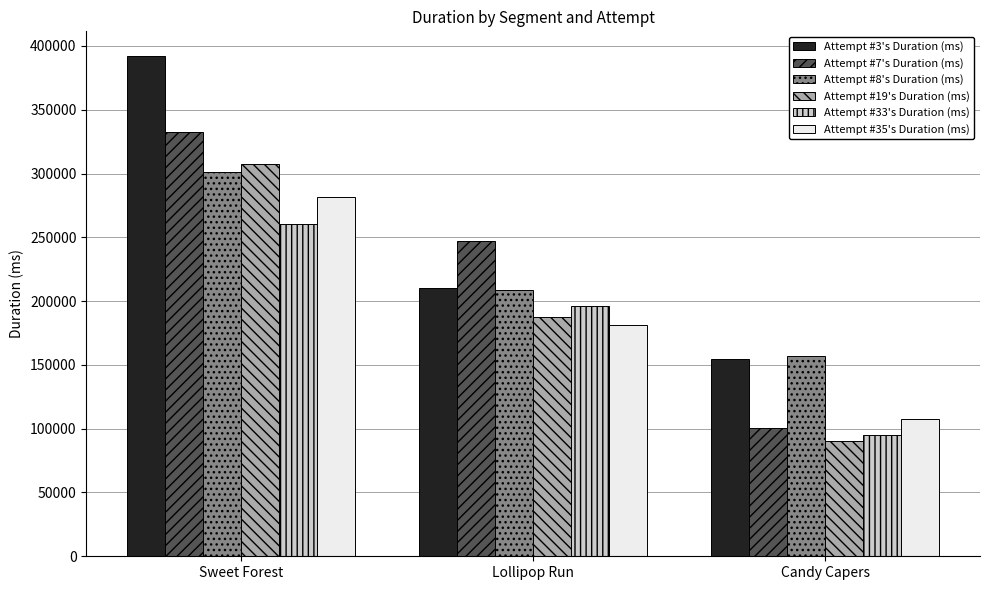

What is the difference between the maximum and second lowest values in the Attempt #8's Duration (ms) series?

92687